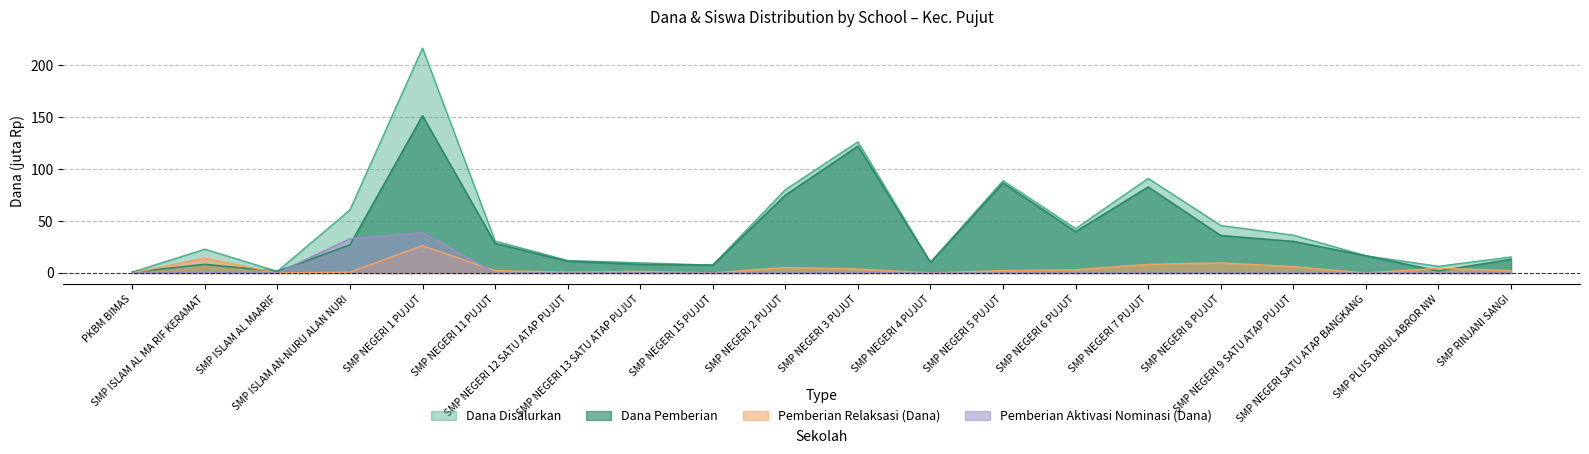

At which category is the sum across all series the highest?

SMP NEGERI 1 PUJUT